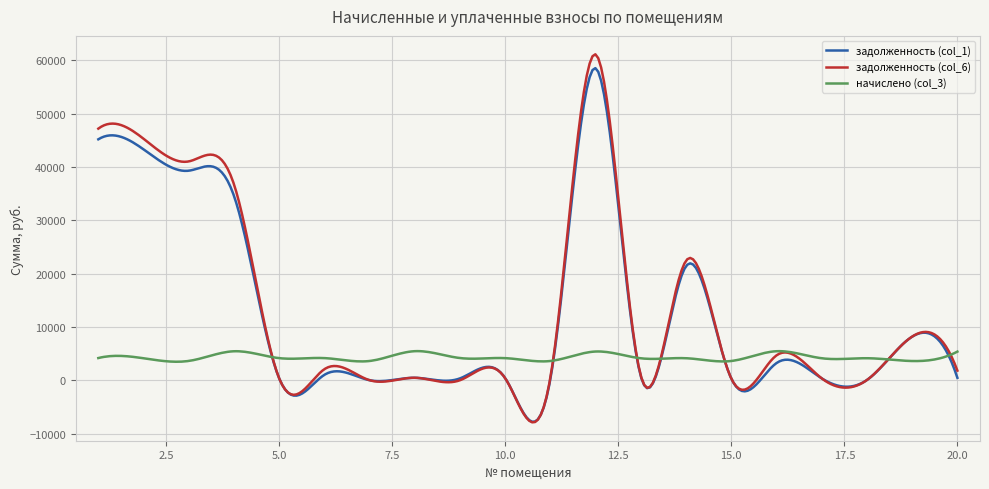

Which series ends up on top after the final intersection of начислено (col_3) and задолженность (col_1)?

начислено (col_3)